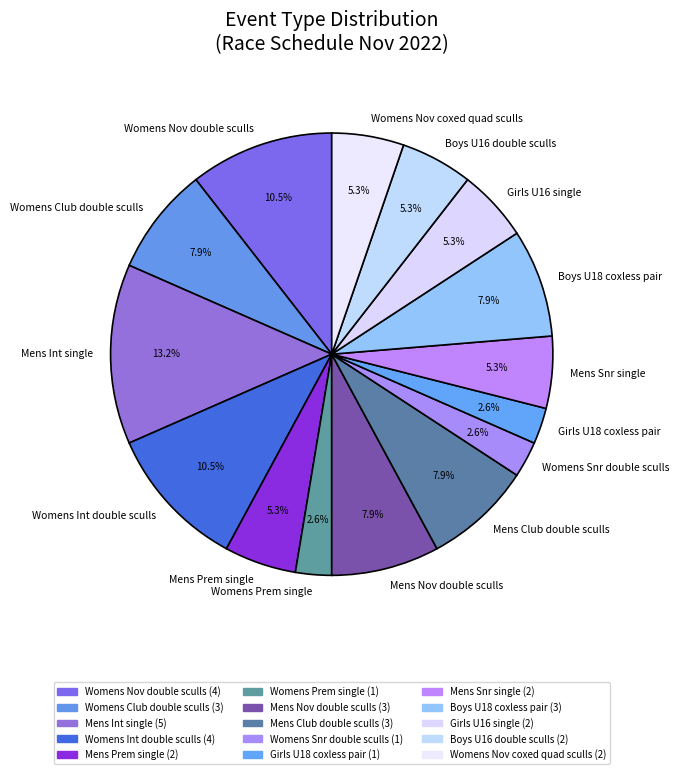

Is there a majority slice in this chart?

No